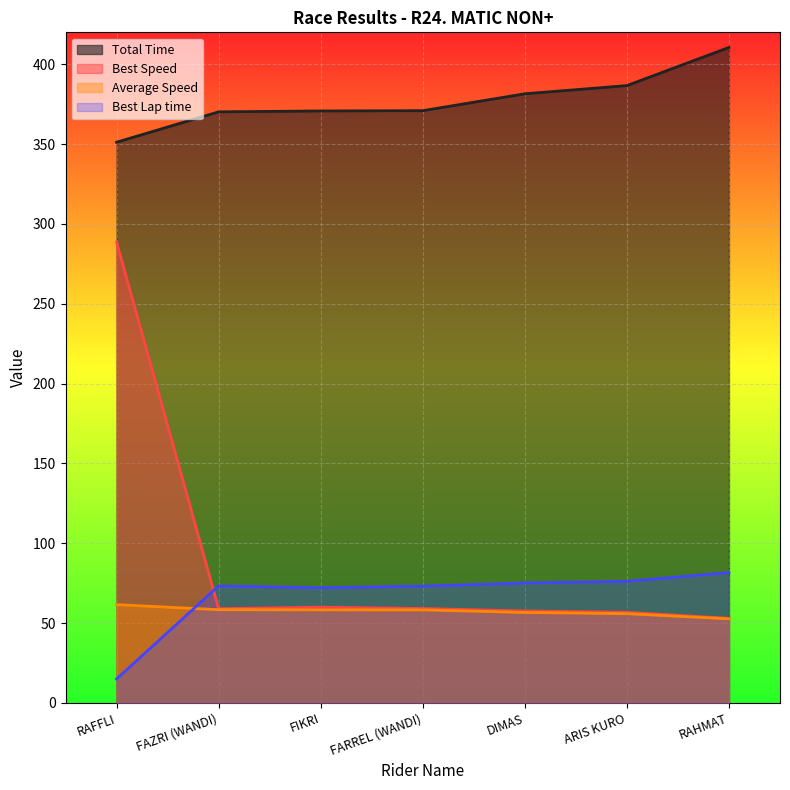

True or false: Best Lap time has a value of 81.6 at RAHMAT.

True